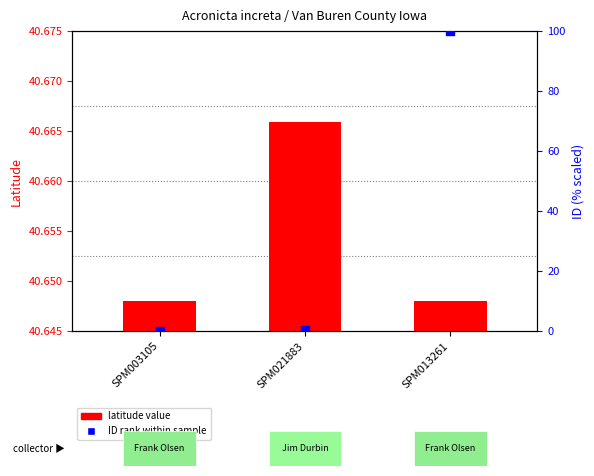

Which series reaches the minimum Y coordinate?

latitude value